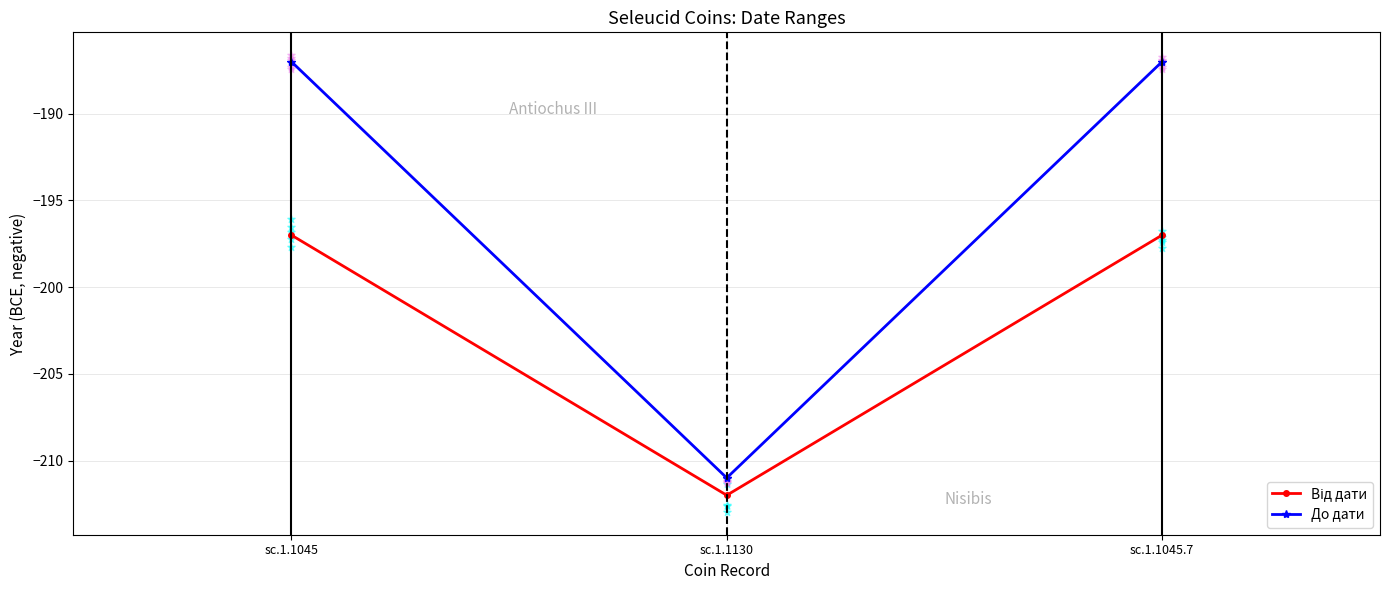

Is the value of До дати at sc.1.1130 greater than the value of Від дати at sc.1.1045.7?

No